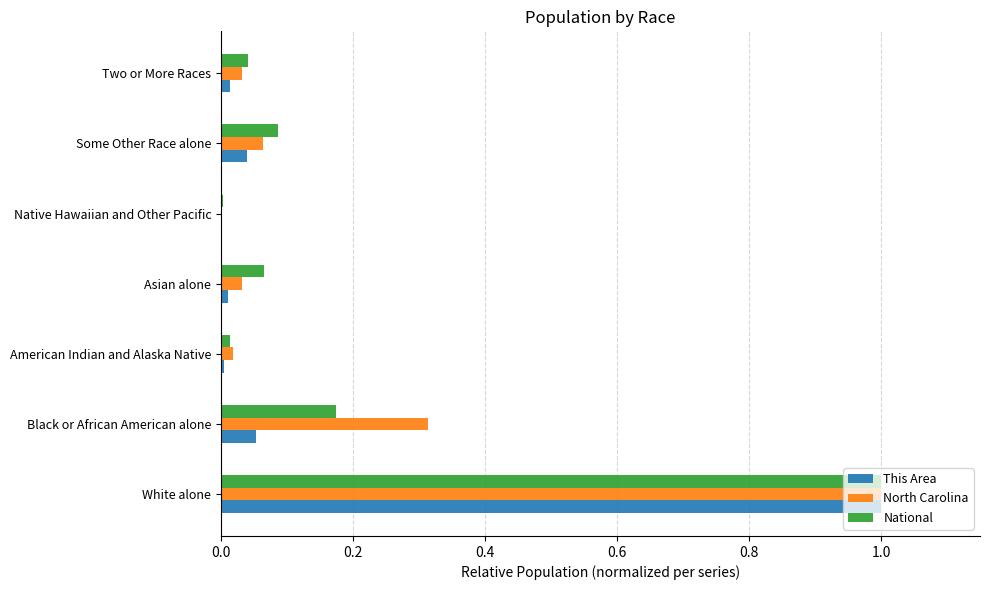

Is it true that North Carolina equals 0.0 at Some Other Race alone?

False